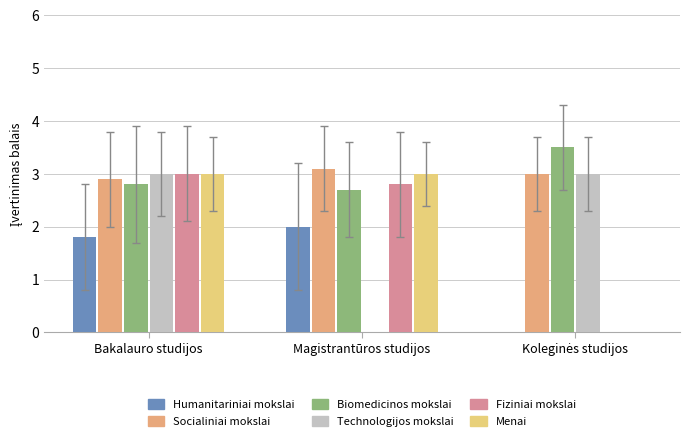

At which category is the sum across all series the highest?

Bakalauro studijos